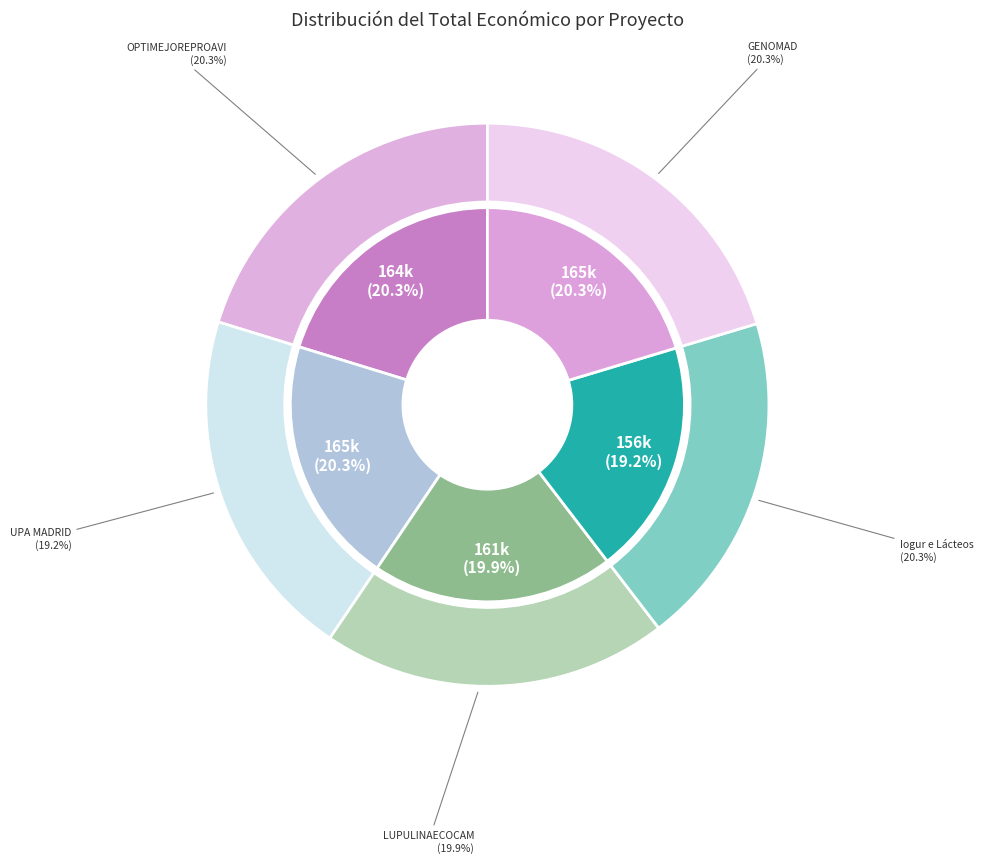

Is the sum of LUPULINAECOCAM and OPTIMEJOREPROAVI greater than half?

No